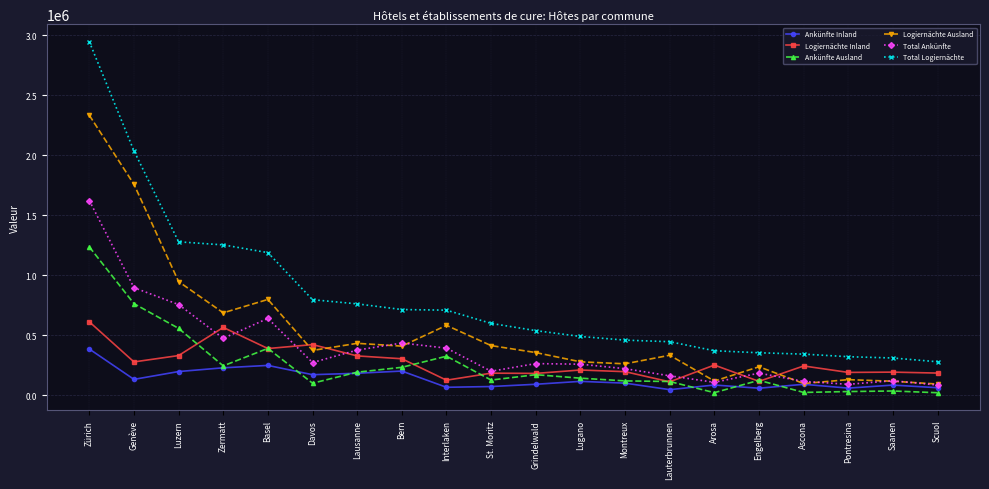

What is the maximum value shown in the chart?

2947756